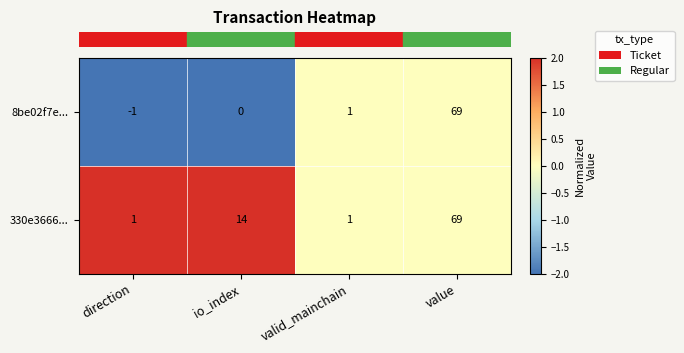

List the series in order of their overall mean, highest first.

330e3666..., 8be02f7e...